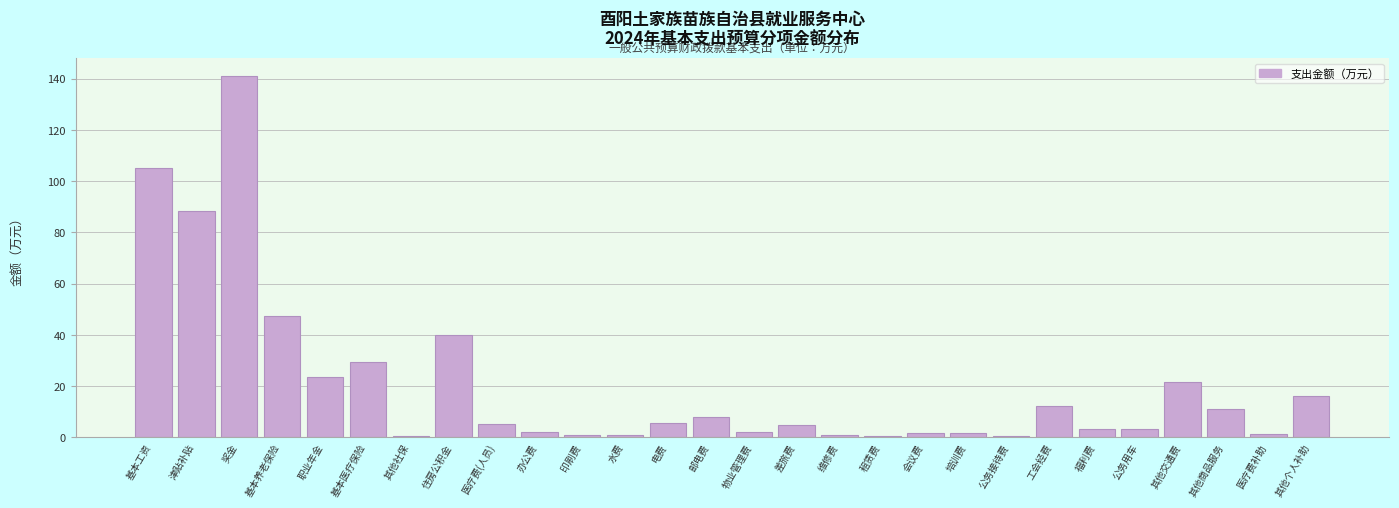

Which category has the highest value across all series?

奖金